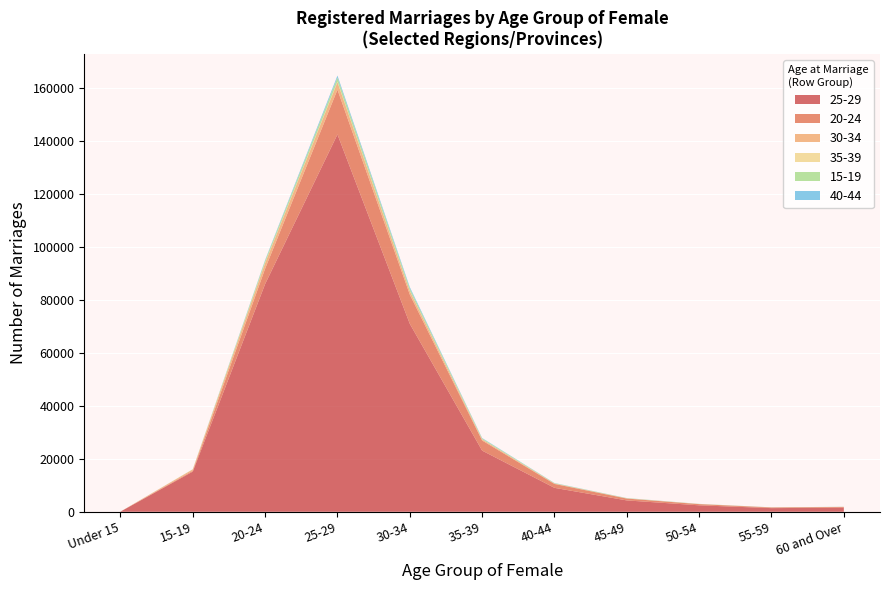

At which category is the sum across all series the highest?

25-29